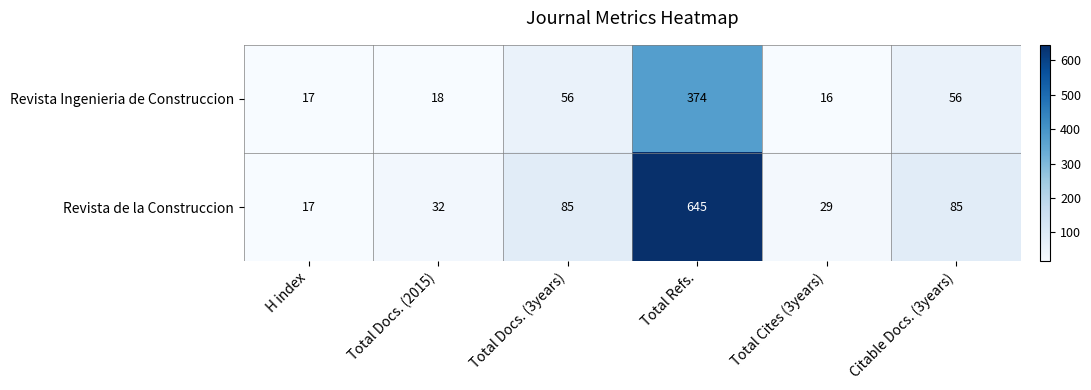

At which category does the chart reach its minimum across all series?

Total Cites (3years)